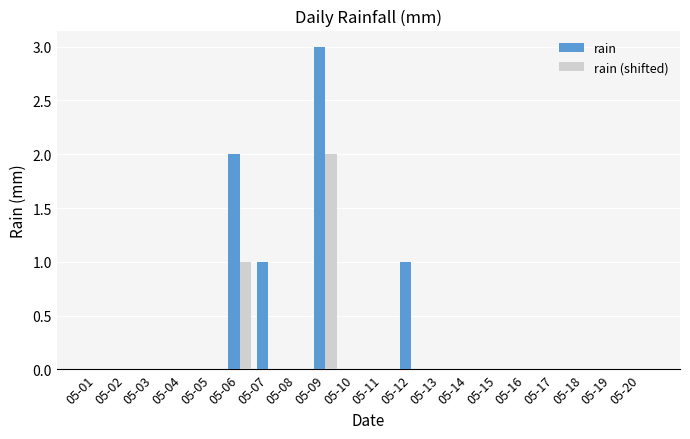

How many groups of bars are there?

20